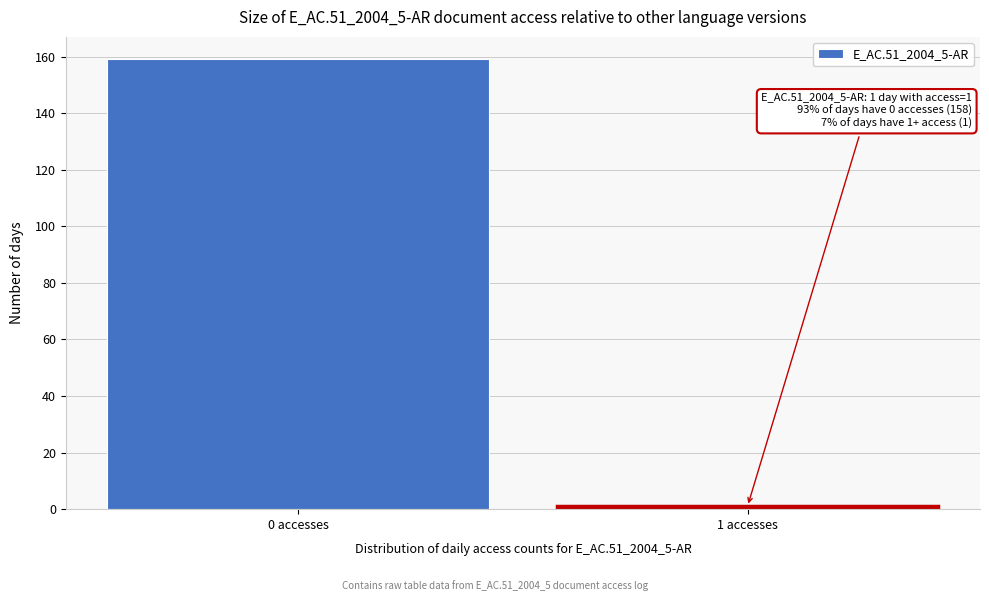

Reading left to right, extract all data points from this chart.

0 accesses=159	1 accesses=1